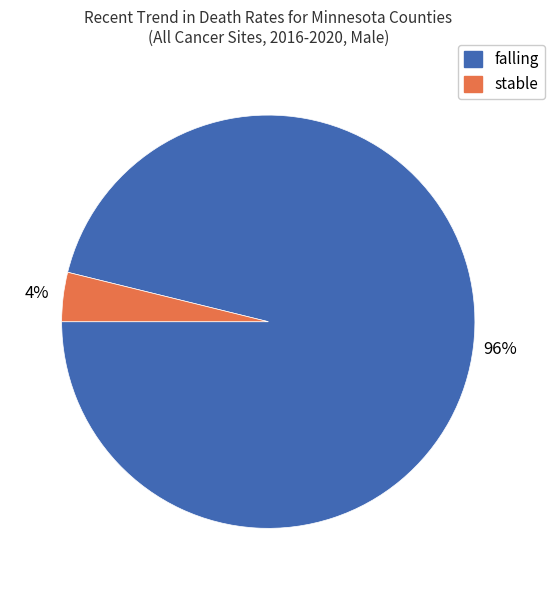

Which category has the smallest portion of the pie?

stable